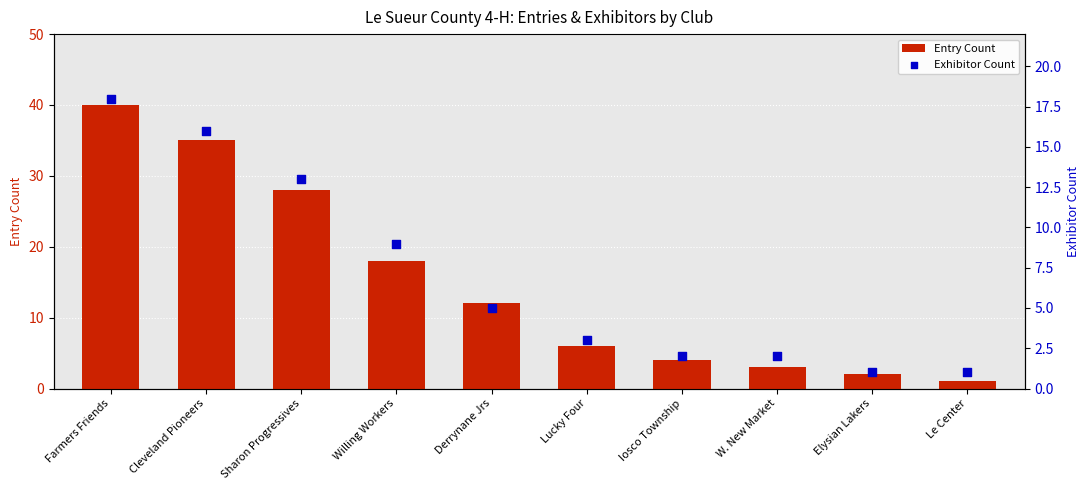

What is the total value across all series at Derrynane Jrs?

17